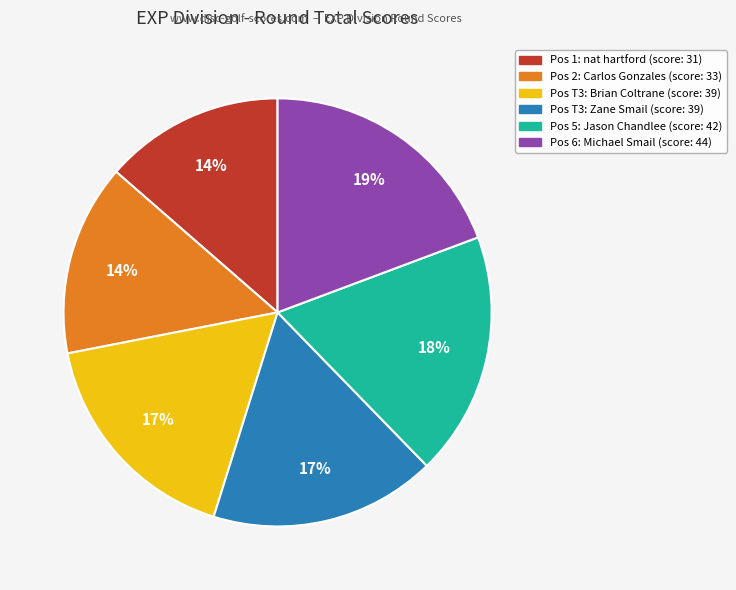

To the nearest percent, what is the average slice percentage?

17%